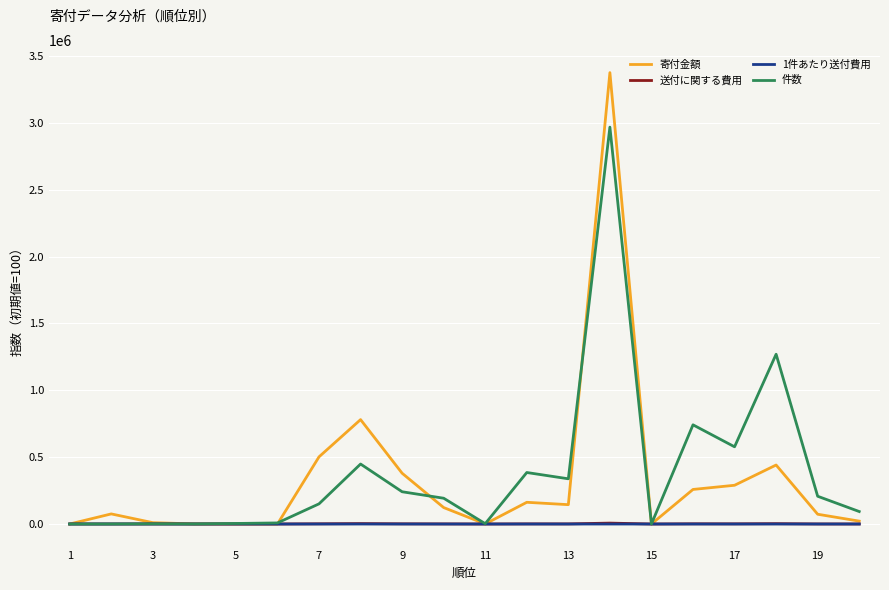

How many distinct data groups are displayed?

4